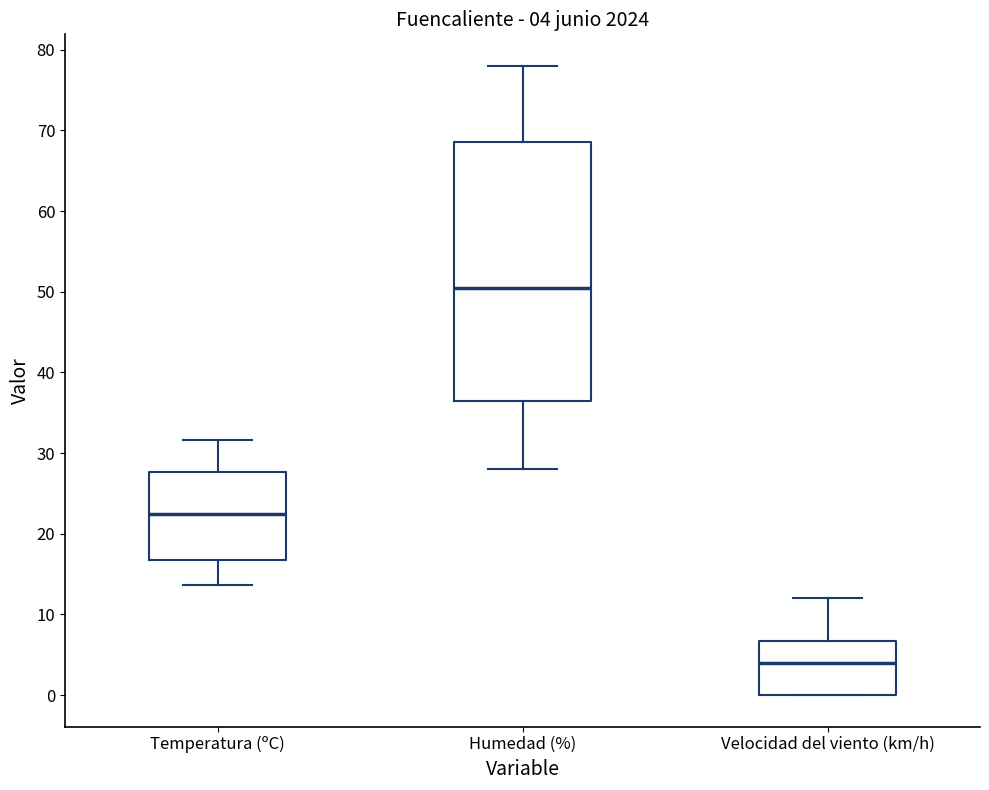

Comparing the boxes themselves (not the whiskers), which one is the tallest?

Humedad (%)